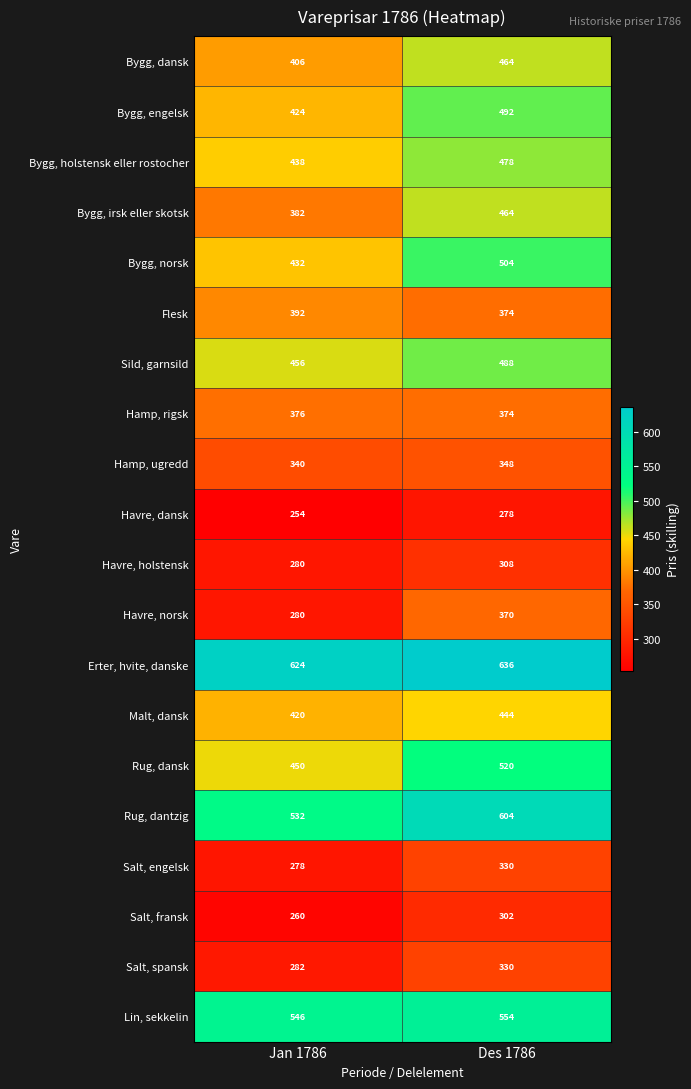

At which category is the sum across all series the highest?

Des 1786